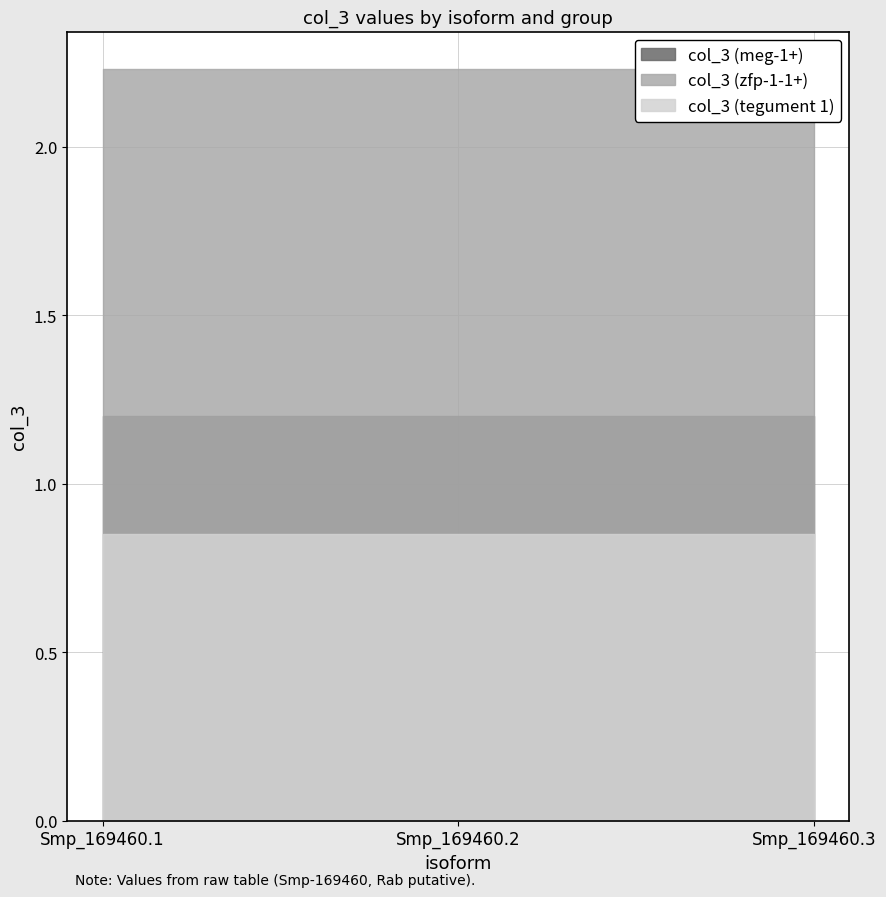

Reading right to left, extract all data points from this chart.

col_3 (meg-1+): Smp_169460.3=1.2	Smp_169460.2=1.2	Smp_169460.1=1.2
col_3 (zfp-1-1+): Smp_169460.3=2.2	Smp_169460.2=2.2	Smp_169460.1=2.2
col_3 (tegument 1): Smp_169460.3=0.9	Smp_169460.2=0.9	Smp_169460.1=0.9